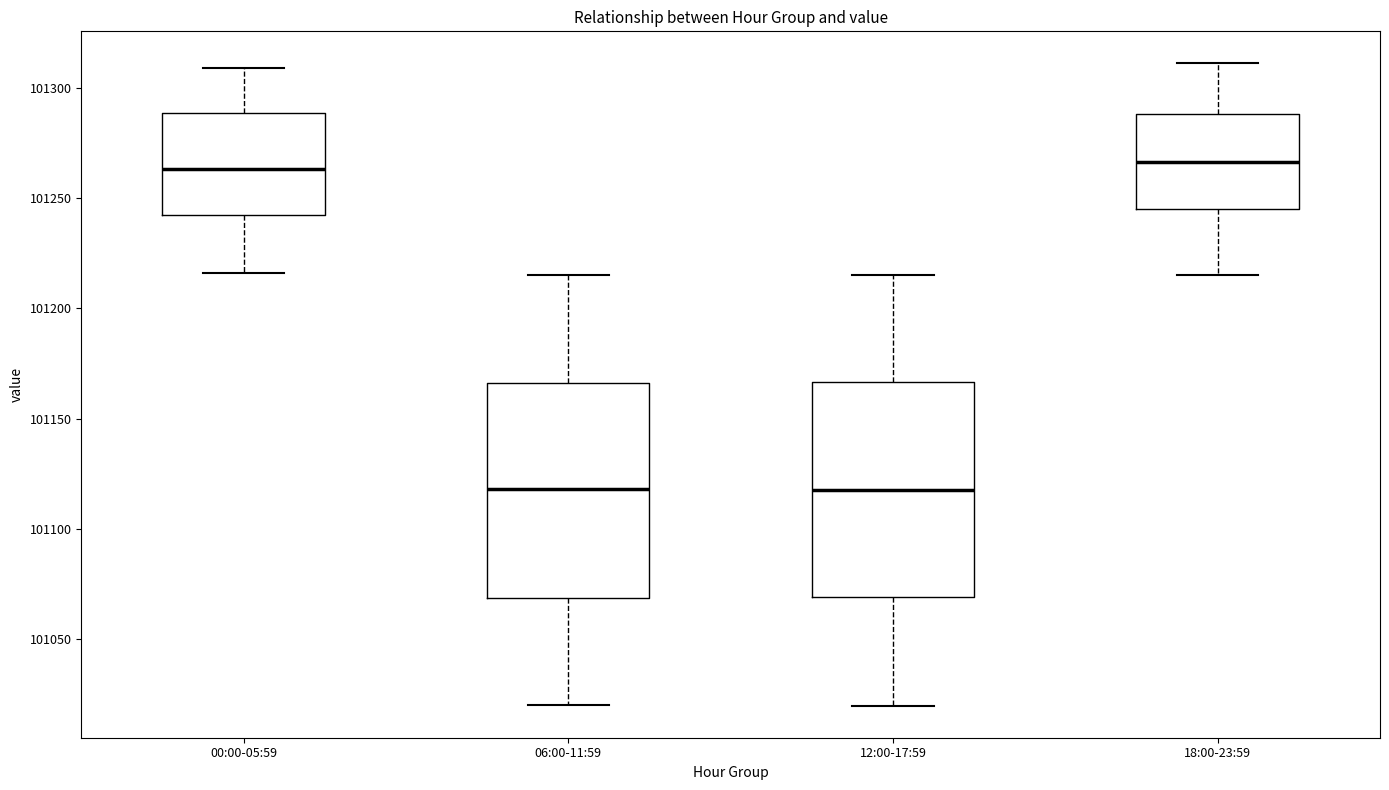

Where is the upper edge of the box for 18:00-23:59 on the y-axis? The values are not printed on the chart, so give them approximately, as read against the axis.

101290